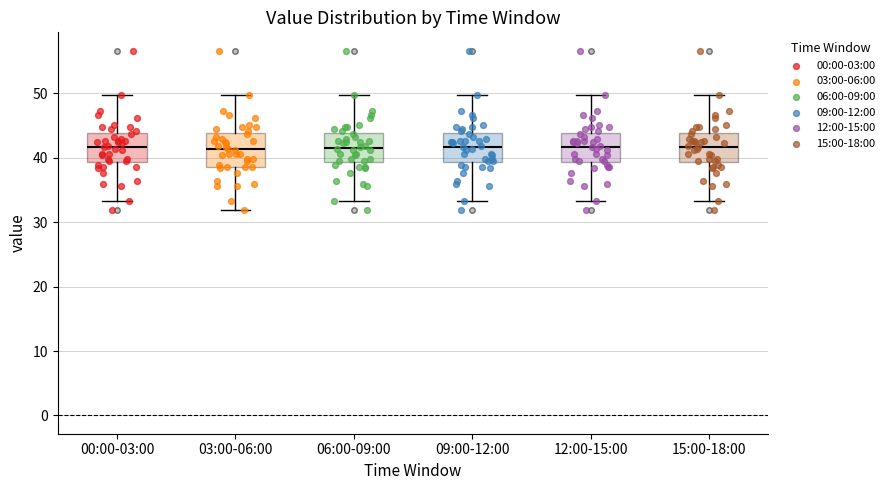

Reading left to right, transcribe this box plot: for each box, give where its median line is, the range the box spans, and where its two whiskers end, as read against the y-axis. The values are not printed on the chart, so give them approximately, as read against the axis.

00:00-03:00: median 42, box 39 to 44, whiskers 33 to 50
03:00-06:00: median 41, box 39 to 44, whiskers 32 to 50
06:00-09:00: median 42, box 39 to 44, whiskers 33 to 50
09:00-12:00: median 42, box 39 to 44, whiskers 33 to 50
12:00-15:00: median 42, box 39 to 44, whiskers 33 to 50
15:00-18:00: median 42, box 39 to 44, whiskers 33 to 50